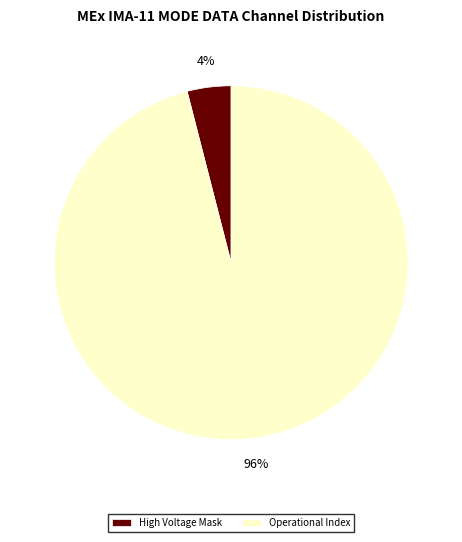

To the nearest percent, what is the difference between the largest and smallest slice percentages?

92%